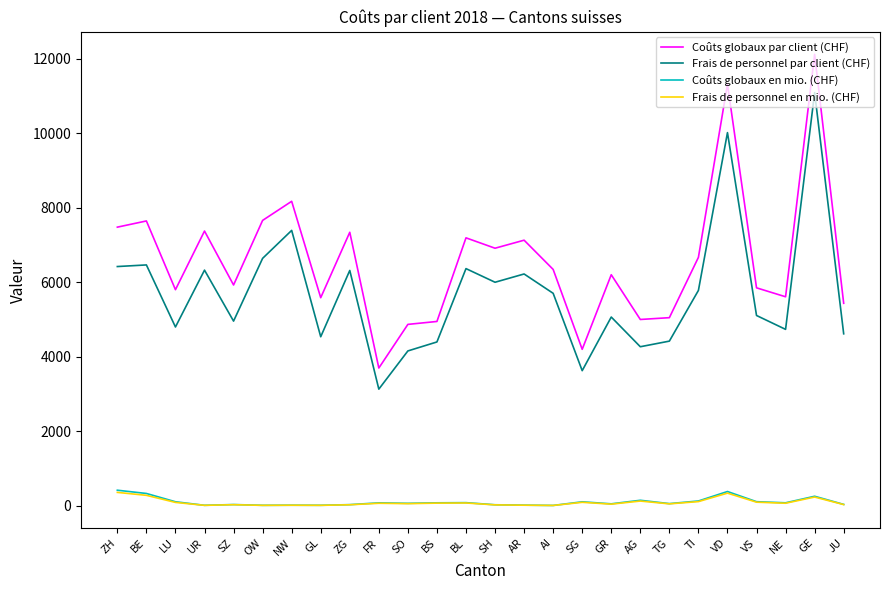

What are all the series names shown in the legend?

Coûts globaux par client (CHF), Frais de personnel par client (CHF), Coûts globaux en mio. (CHF), Frais de personnel en mio. (CHF)